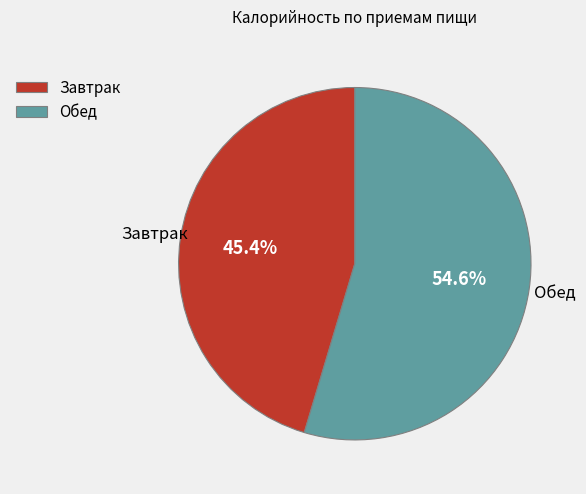

Does Завтрак represent more than half of the total?

No